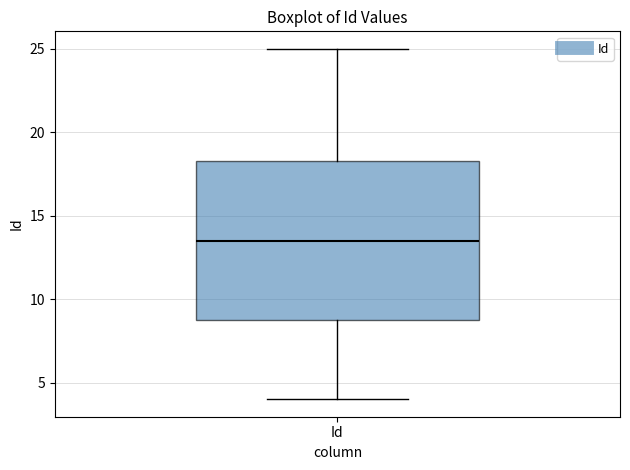

Transcribe this box plot: give where the median line is, the range the box spans, and where the two whiskers end, as read against the y-axis. The values are not printed on the chart, so give them approximately, as read against the axis.

median 13.5, box 9.0 to 18.5, whiskers 4.0 to 25.0